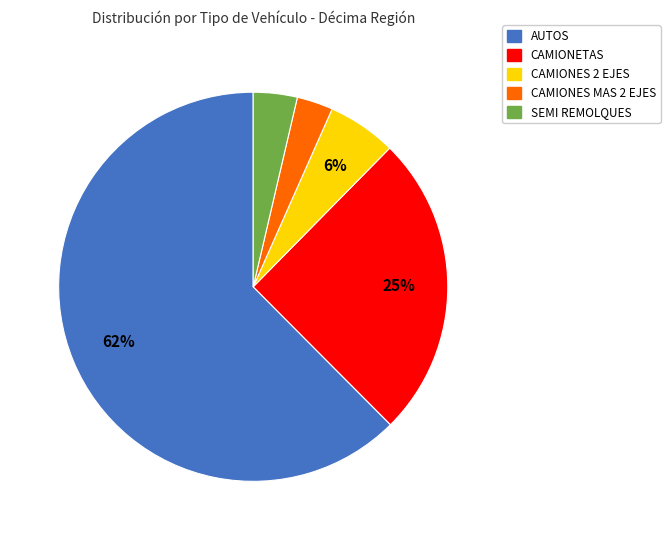

Which has a higher value, CAMIONETAS or SEMI REMOLQUES?

CAMIONETAS